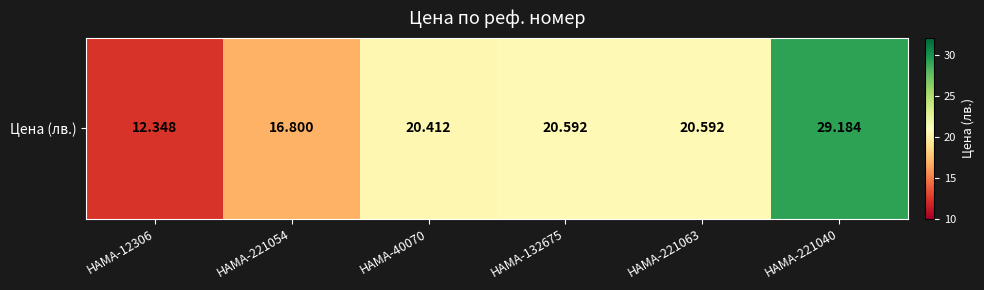

Reading left to right, extract all data points from this chart.

HAMA-12306=12.3	HAMA-221054=16.8	HAMA-40070=20.4	HAMA-132675=20.6	HAMA-221063=20.6	HAMA-221040=29.2